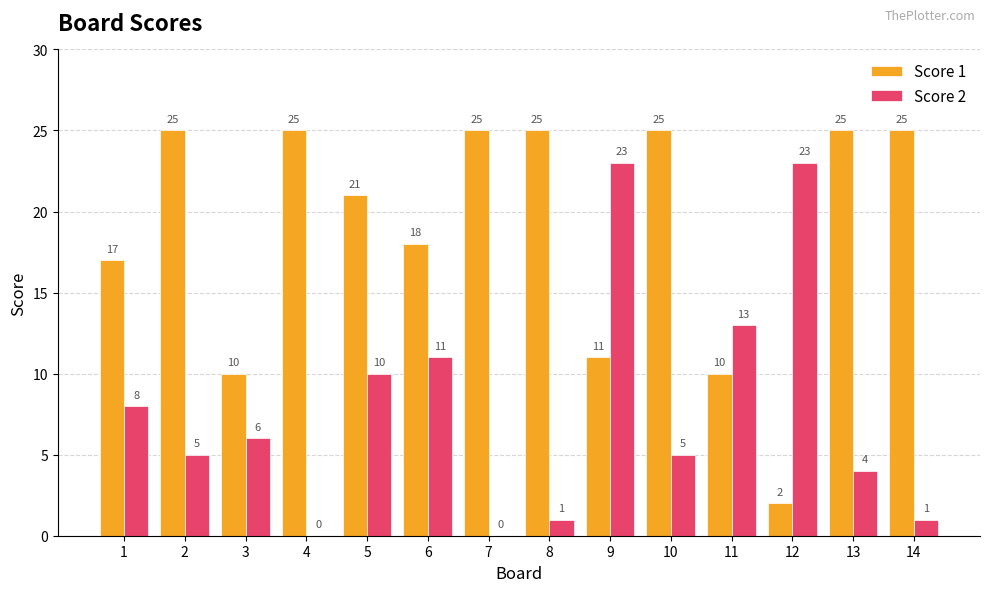

What value does the Score 2 series have at 5?

10